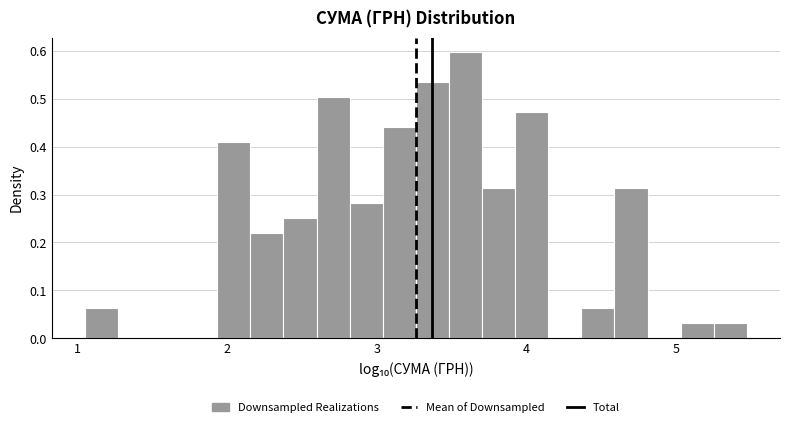

Around what value on the x-axis is the tallest bar? Give the approximate position of its centre, as read against the axis.

3.6